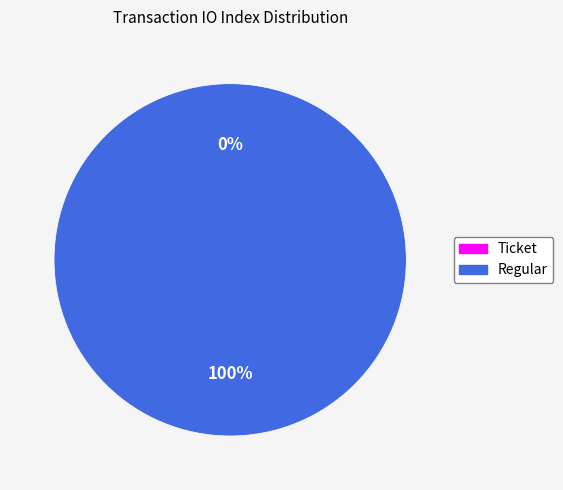

Is there a majority slice in this chart?

Yes